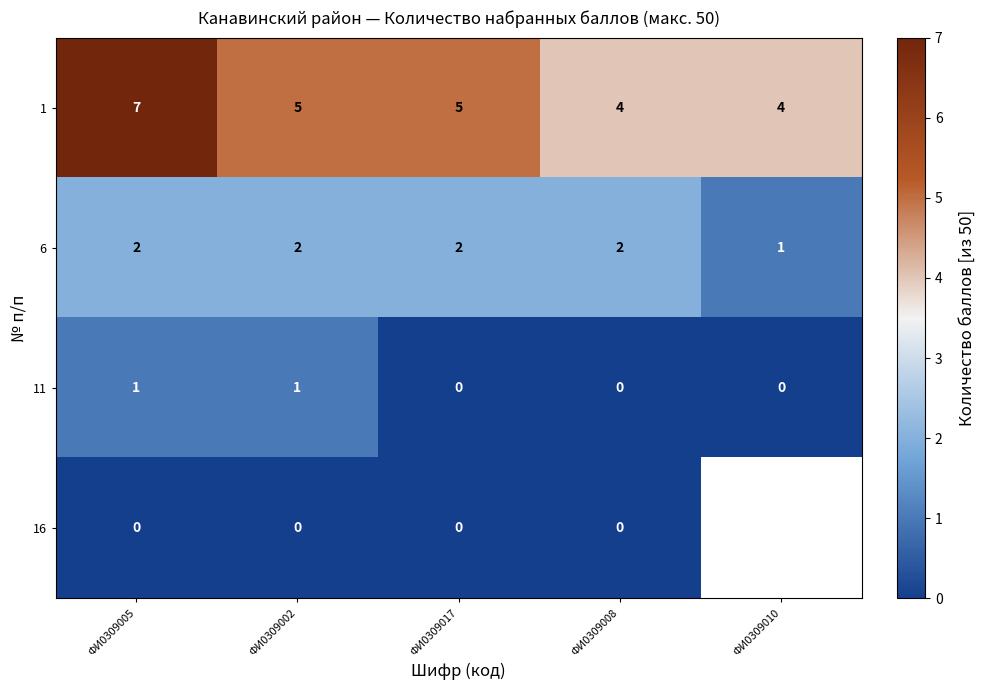

At which label does 6 reach its minimum?

ФИ0309010